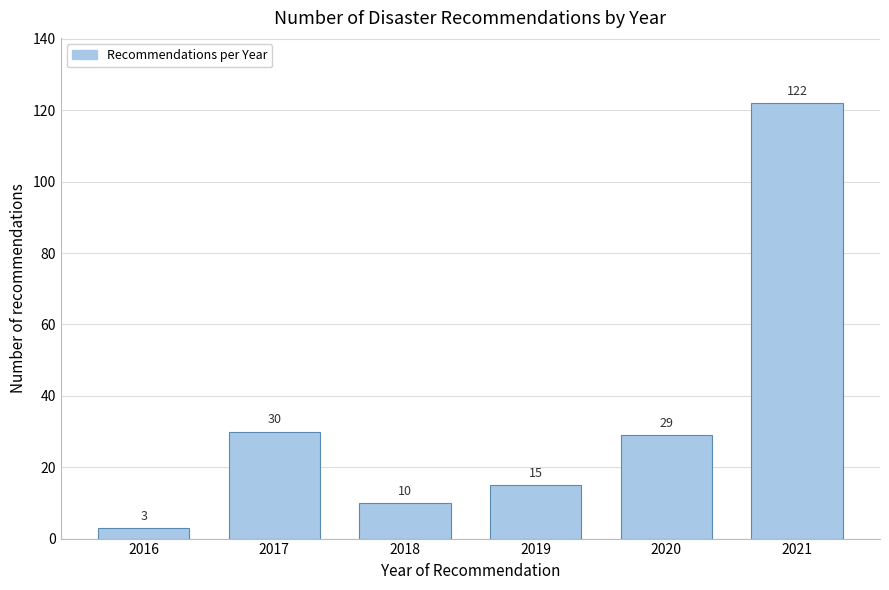

Reading left to right, list all the values displayed in this chart.

2016=3	2017=30	2018=10	2019=15	2020=29	2021=122